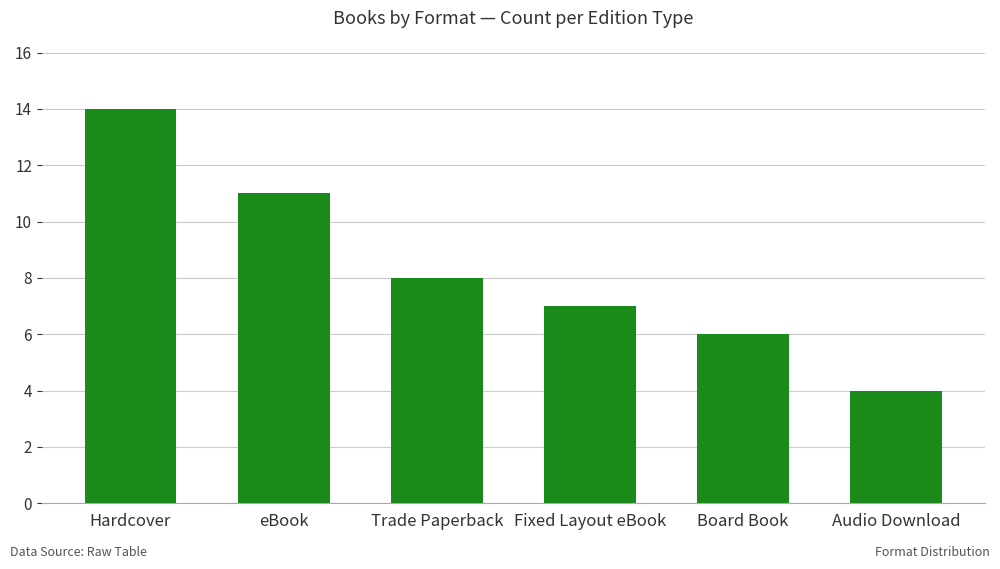

The chart shows a value of 7 at Fixed Layout eBook. True or false?

True